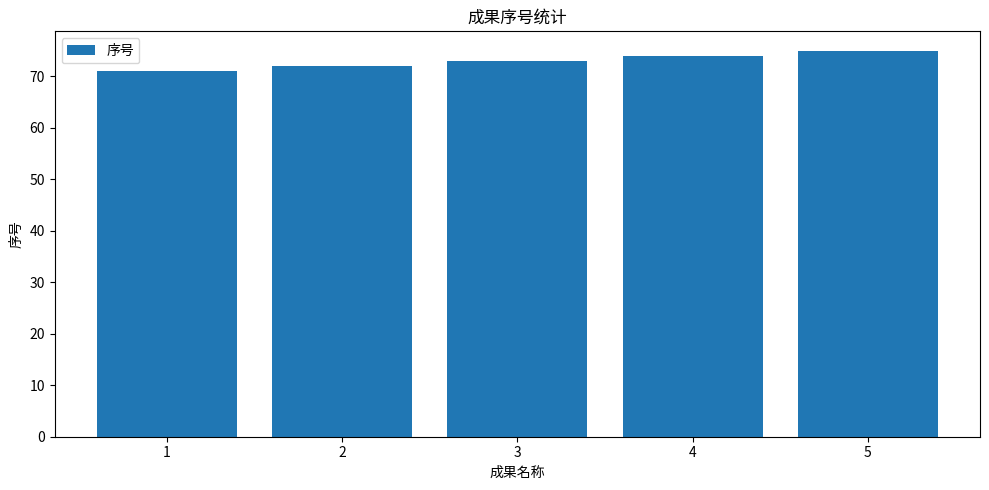

Reading right to left, what are all the values shown in this chart?

5=75	4=74	3=73	2=72	1=71